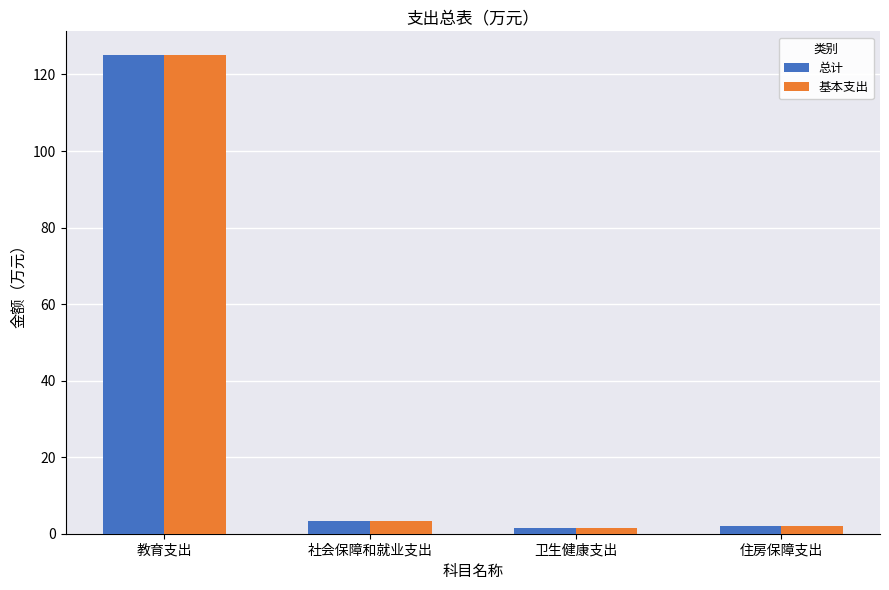

Reading right to left, list all the values displayed in this chart.

总计: 住房保障支出=2.1	卫生健康支出=1.4	社会保障和就业支出=3.3	教育支出=125.0
基本支出: 住房保障支出=2.1	卫生健康支出=1.4	社会保障和就业支出=3.3	教育支出=125.0